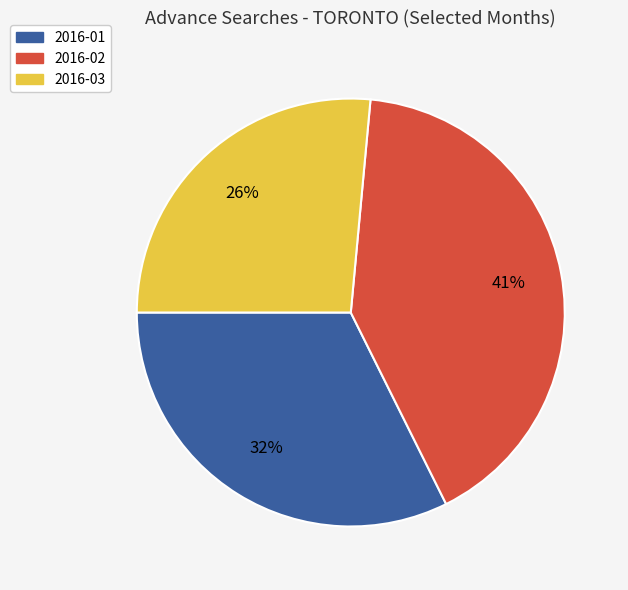

To the nearest percent, what is the difference between the largest and smallest slice percentages?

15%